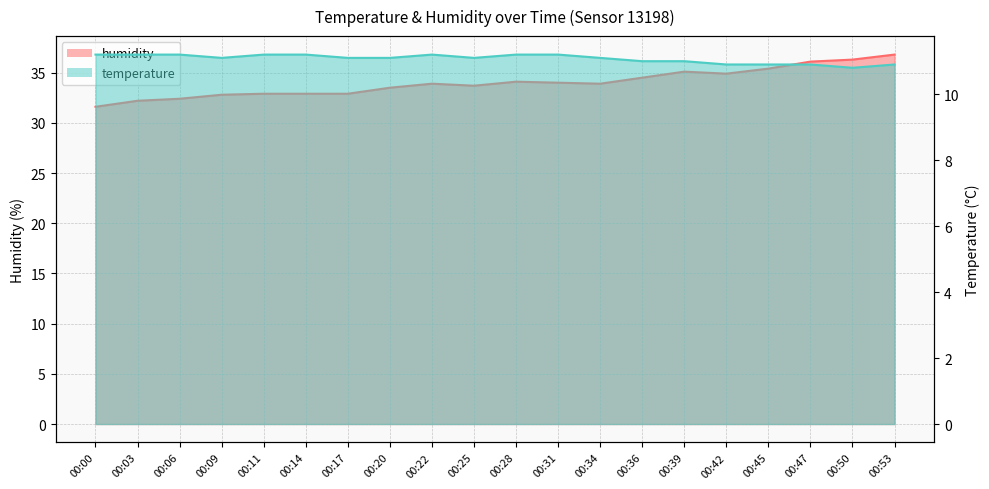

At which category does temperature reach its first local peak?

00:22